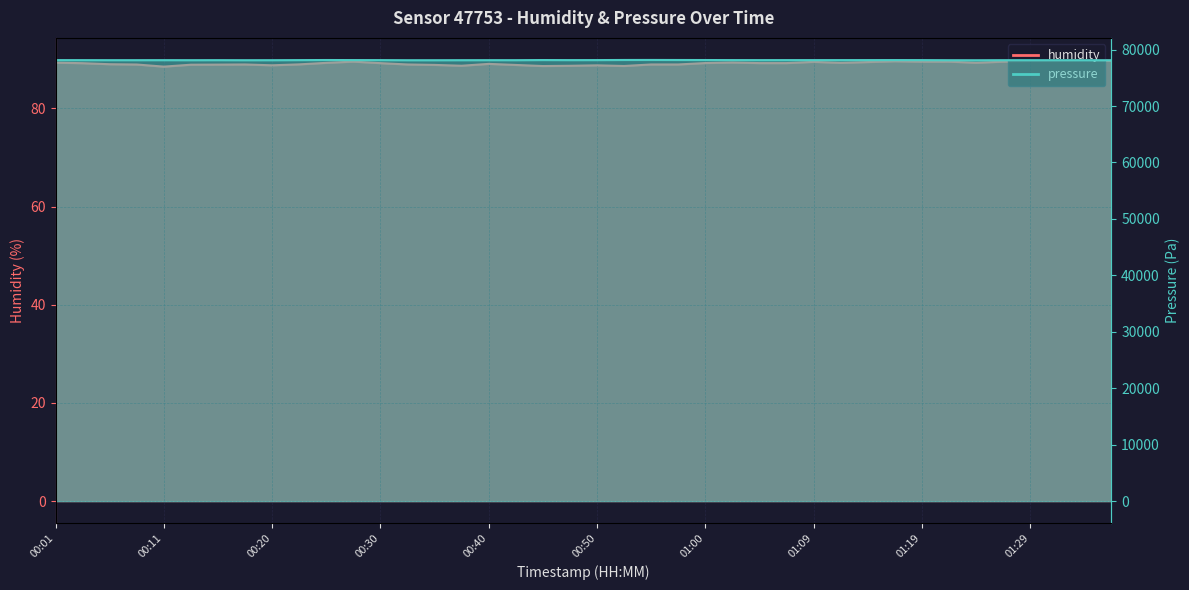

Rank the series by their average value, from lowest to highest.

humidity, pressure